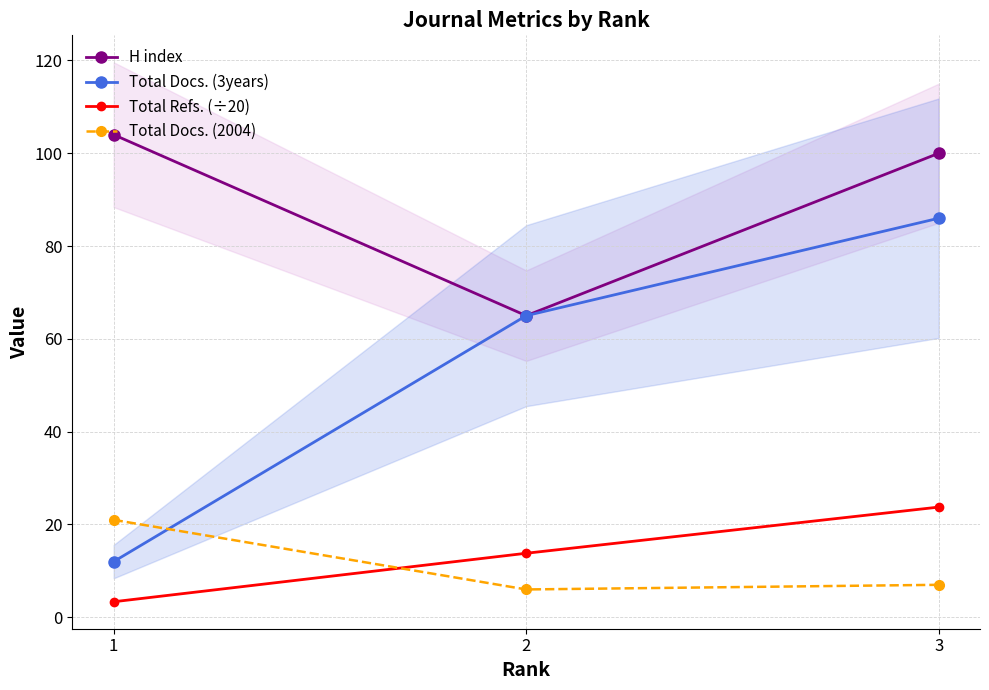

What is the value of the H index point at the 1st from the left?

104.0